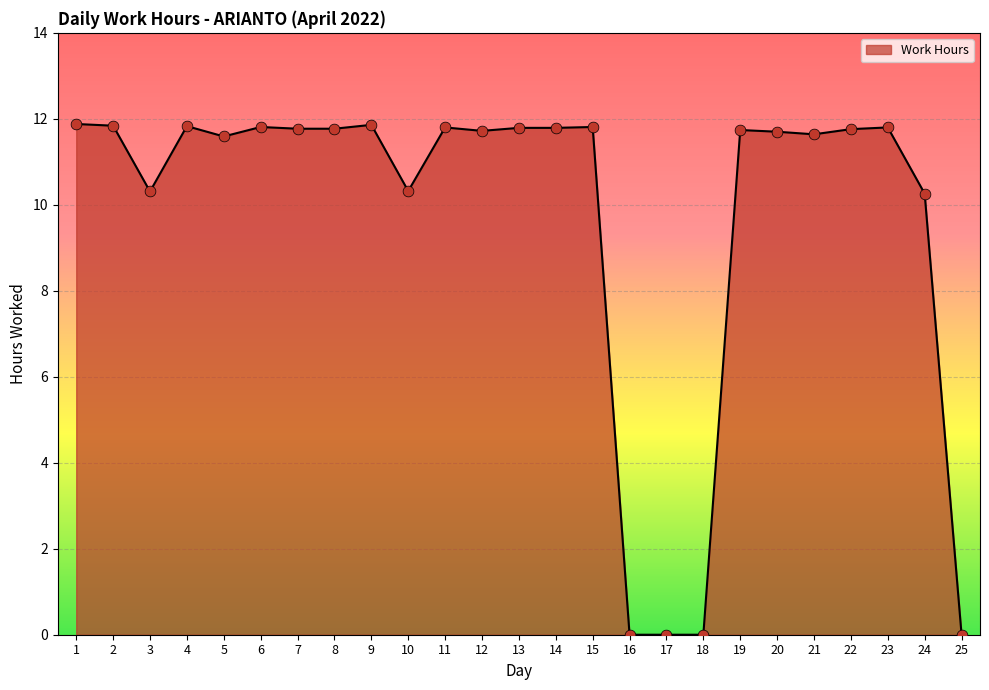

Between 3 and 23, which is larger?

23